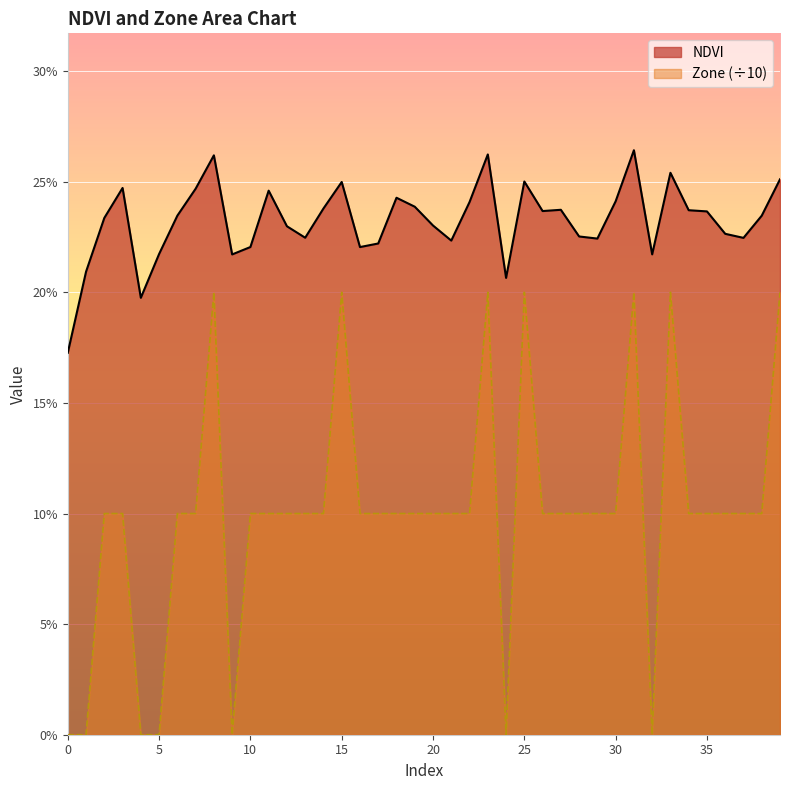

How many lines are shown in the chart?

2